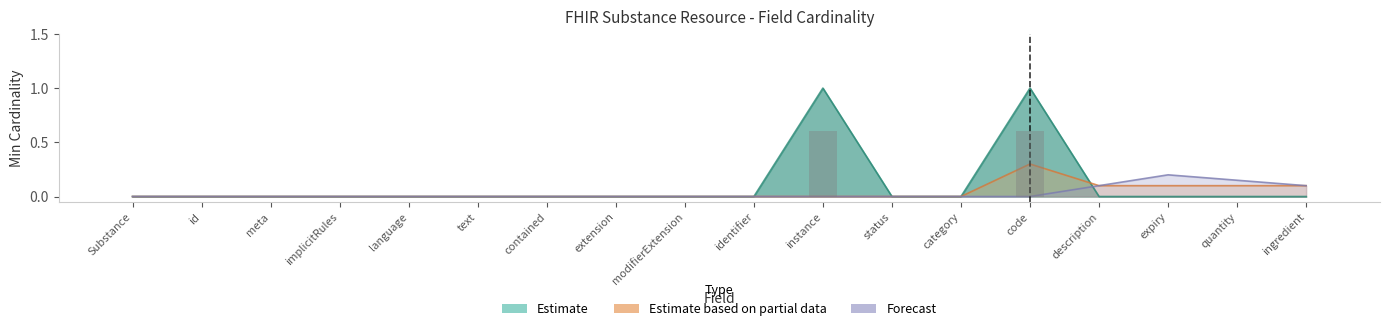

At which category does the chart reach its peak across all series?

instance